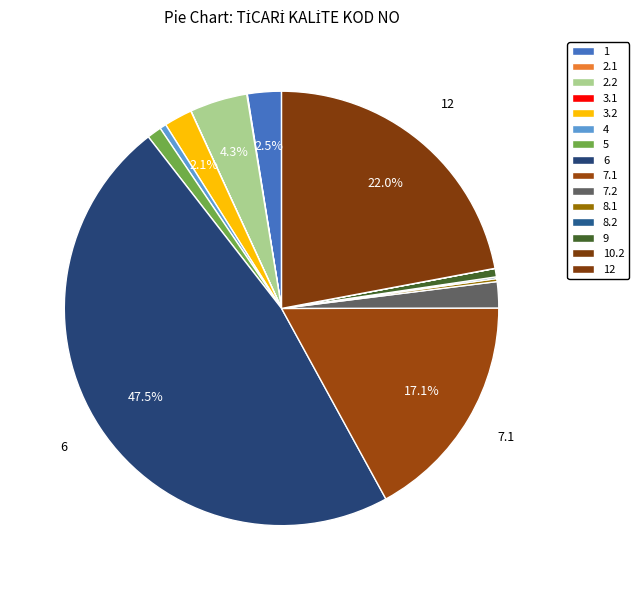

Which category has the smallest portion of the pie?

10.2